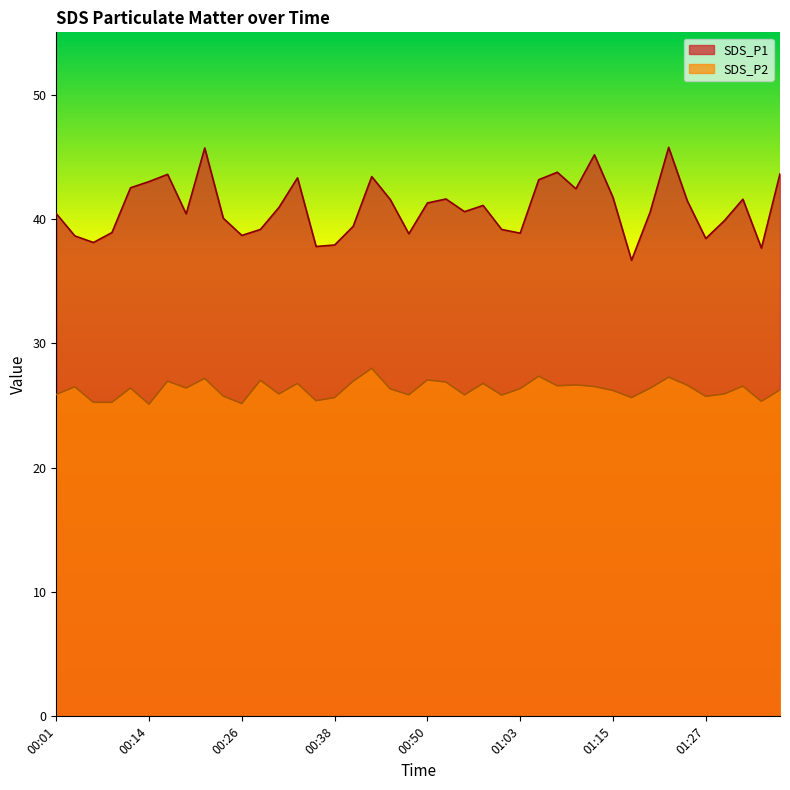

How many data points does each series have?

40